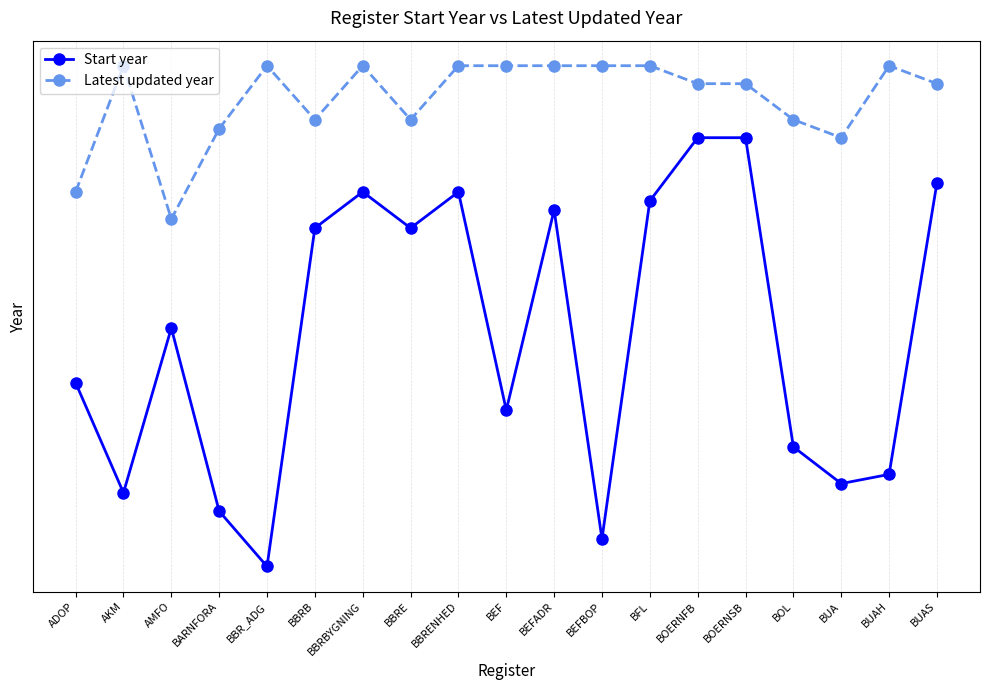

In Start year, how many points are lower than both neighbors (excluding endpoints)?

6